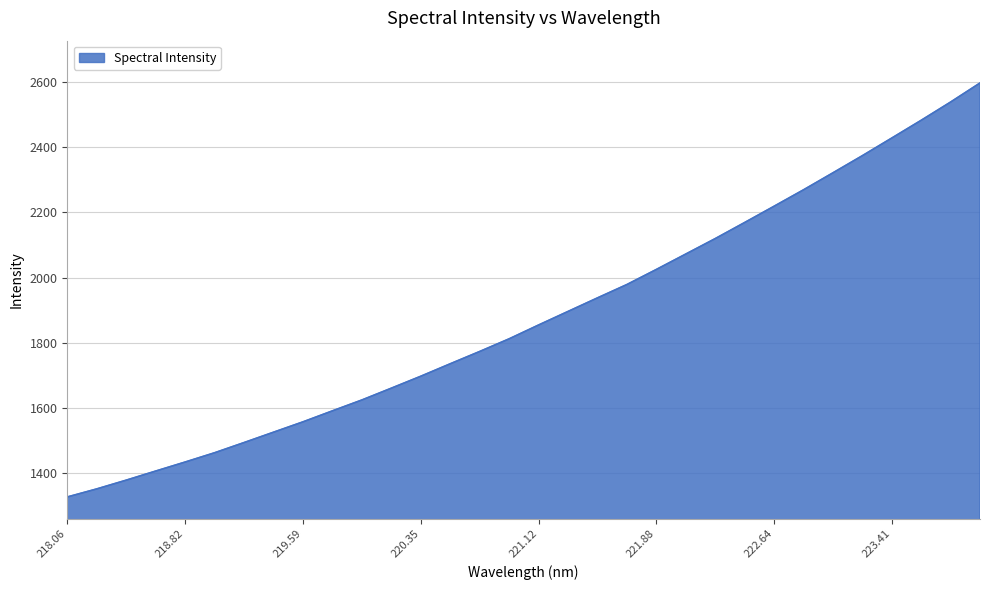

Reading left to right, extract all data points from this chart.

1327.2	1351.9	1378.7	1406.6	1434.3	1462.8	1494.1	1525.9	1557.6	1591.4	1624.8	1661.0	1697.6	1735.8	1773.5	1812.3	1854.8	1896.3	1937.9	1978.9	2025.1	2072.4	2119.7	2169.1	2219.0	2269.3	2321.5	2374.0	2428.1	2482.6	2538.5	2596.9